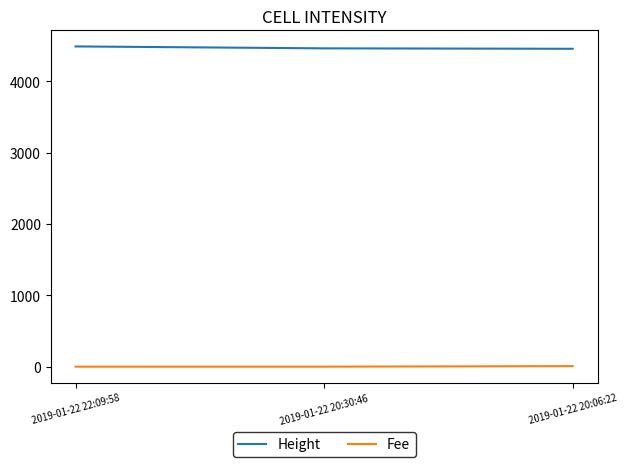

The value of Height at 2019-01-22 20:30:46 is 4459.0. True or false?

True